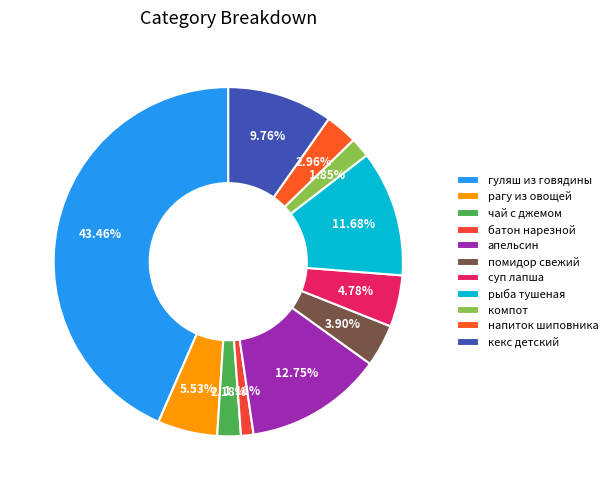

Does апельсин account for over 50% of the chart?

No